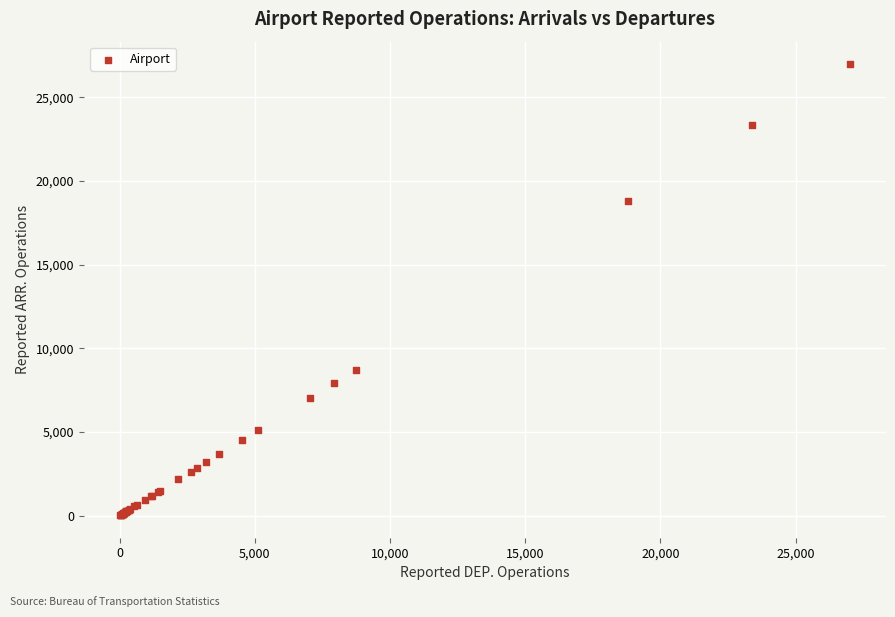

What Y value in the scatter plot is closest to 13506?

8731